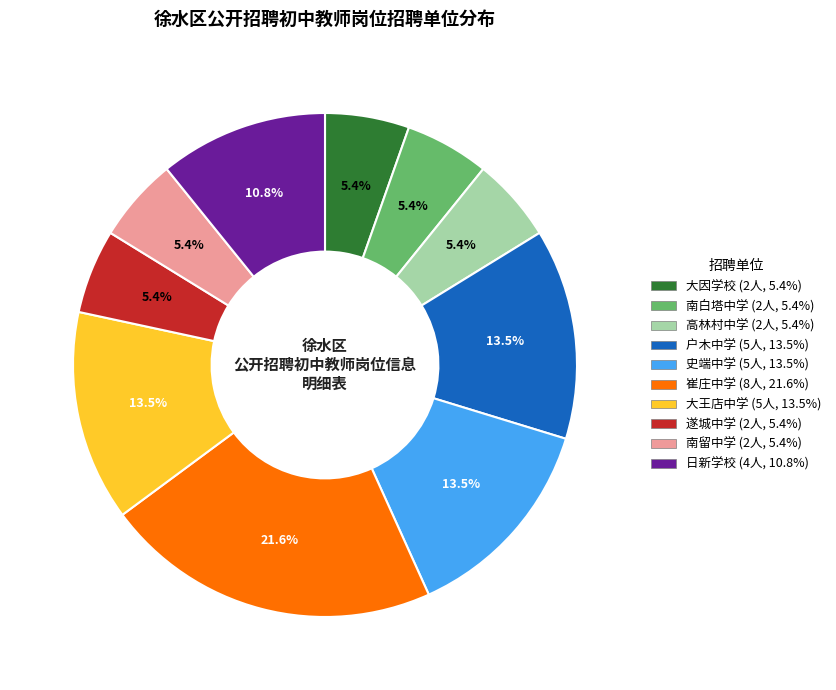

Count the number of slices in the pie.

10